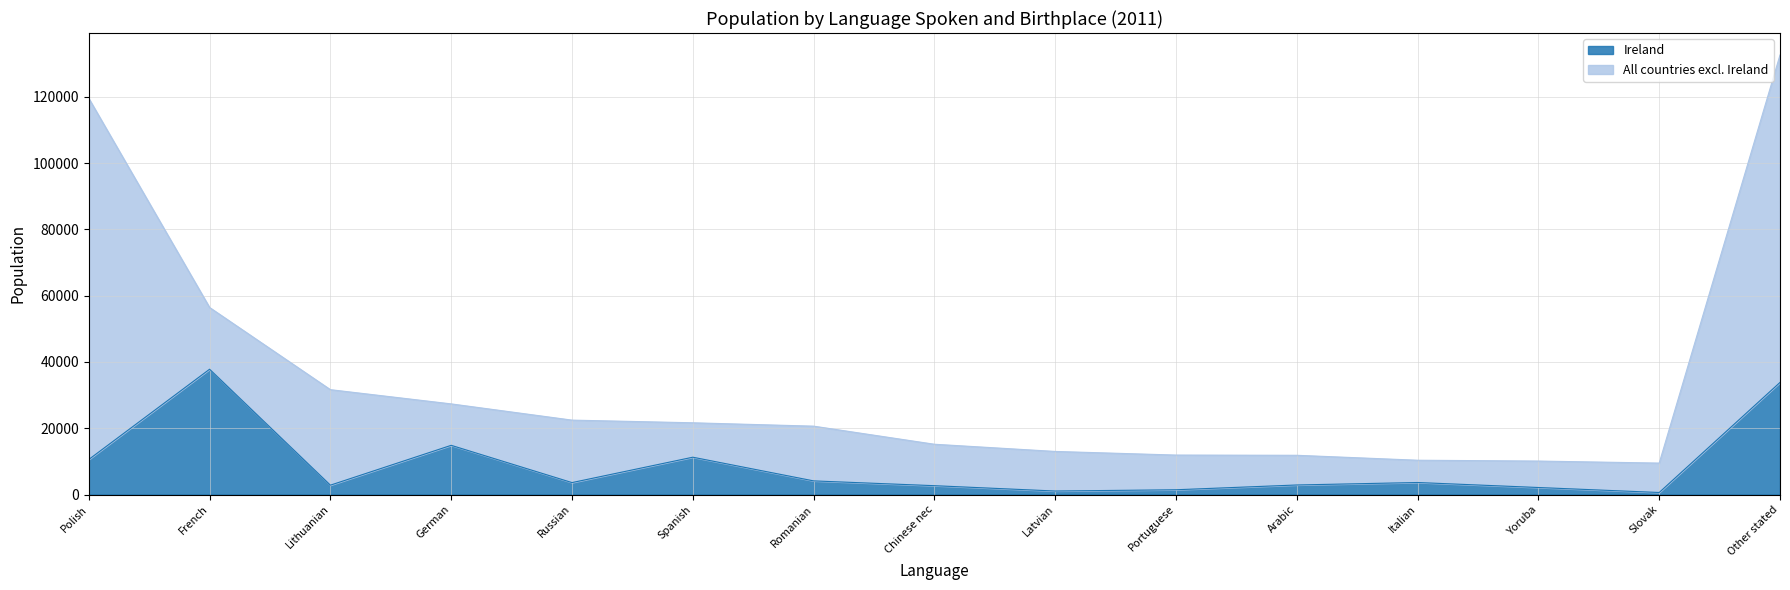

Which has a higher value, Italian or Portuguese?

Italian